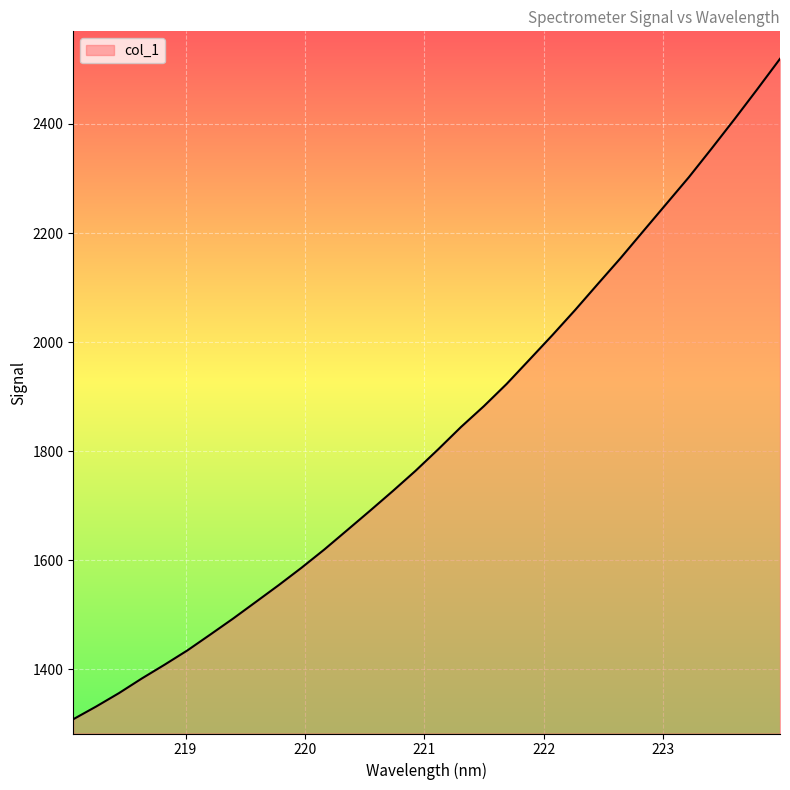

Reading left to right, what are all the values shown in this chart?

1308.6	1331.8	1356.4	1383.2	1408.5	1434.8	1463.7	1493.0	1523.6	1554.4	1586.2	1619.7	1655.0	1690.6	1726.8	1763.9	1803.6	1844.5	1882.6	1923.3	1967.8	2012.5	2058.6	2106.6	2154.0	2203.6	2253.1	2302.5	2355.1	2408.6	2463.5	2519.4